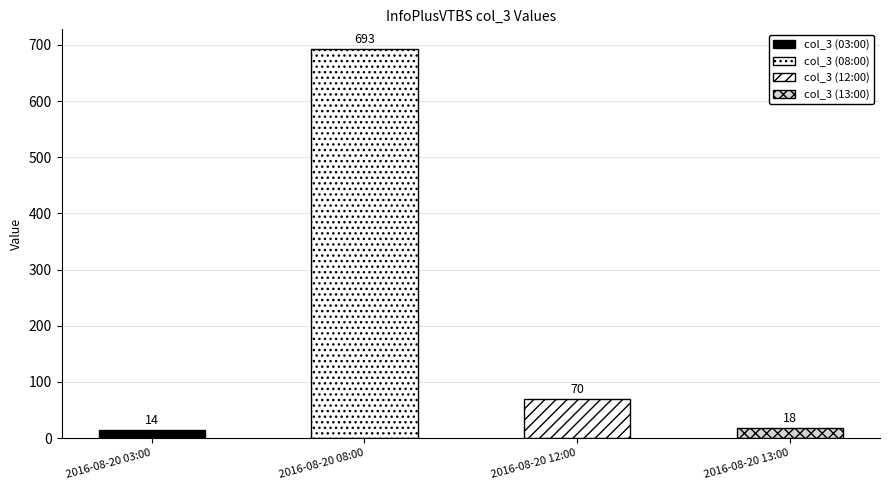

What is the sum of all values?

795